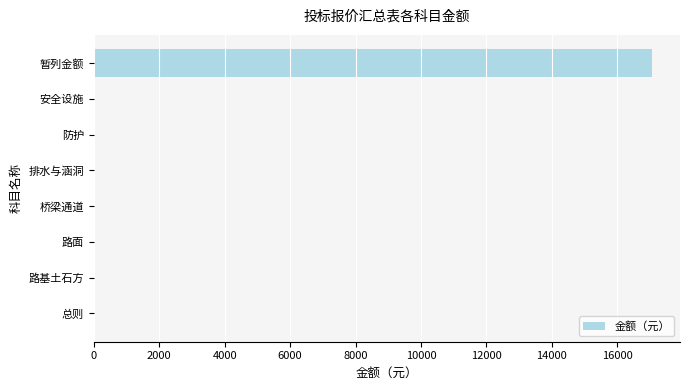

What is the sum of all values?

17063.2